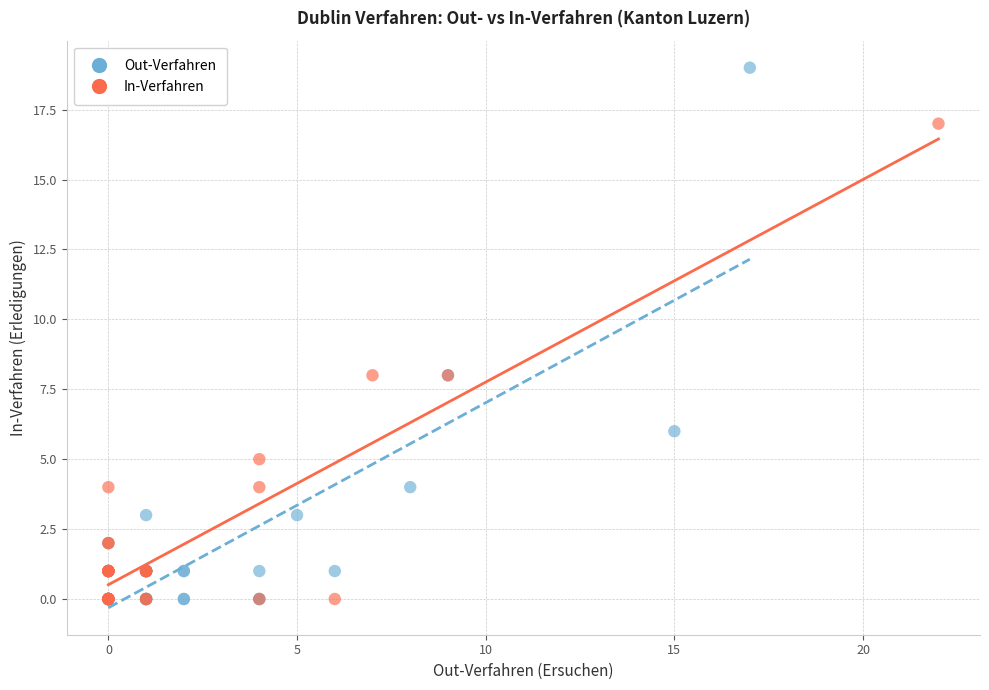

Which series has the widest spread of Y values?

Out-Verfahren